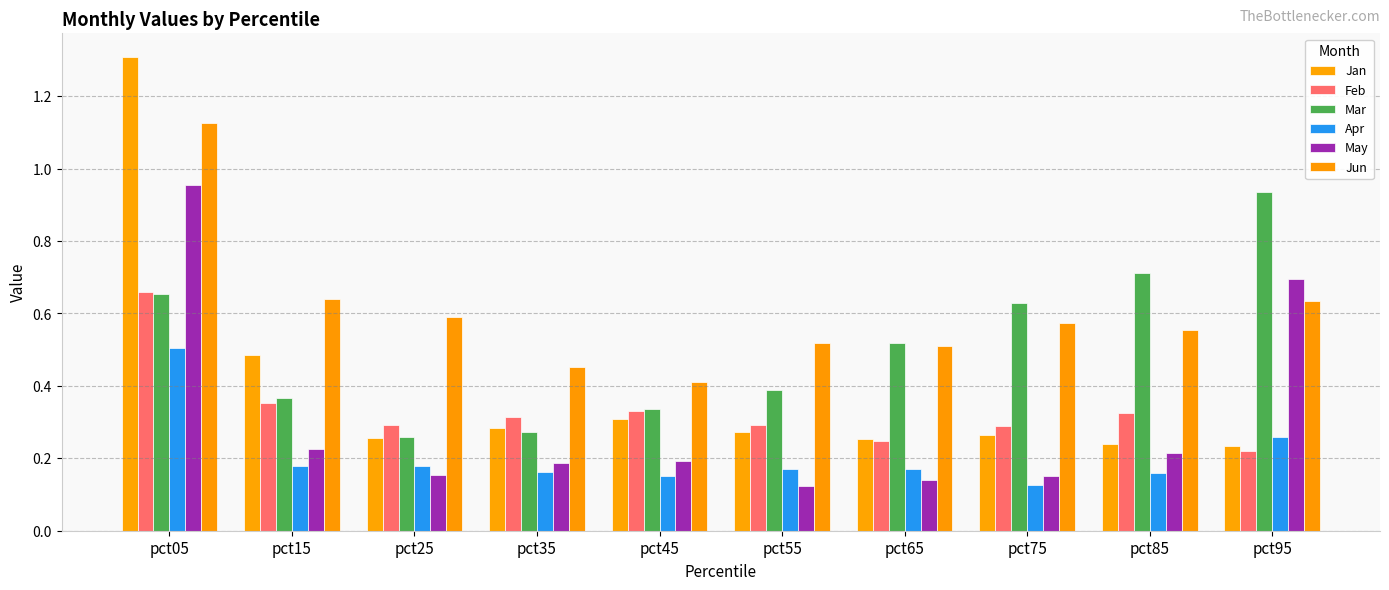

What is the average value of the Feb series?

0.3